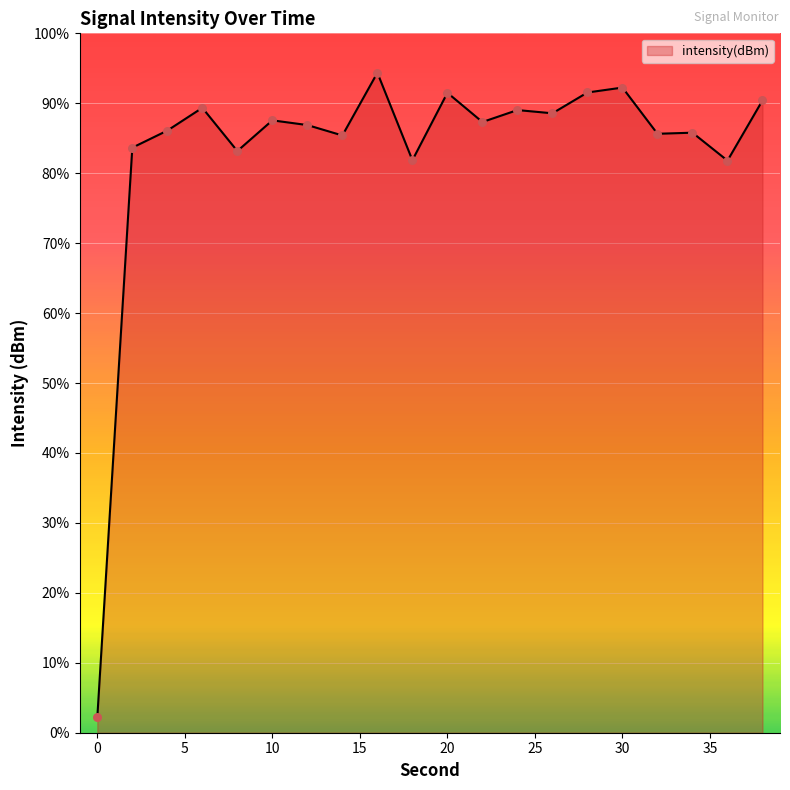

What is the change in value from 2 to 24?

+5.6